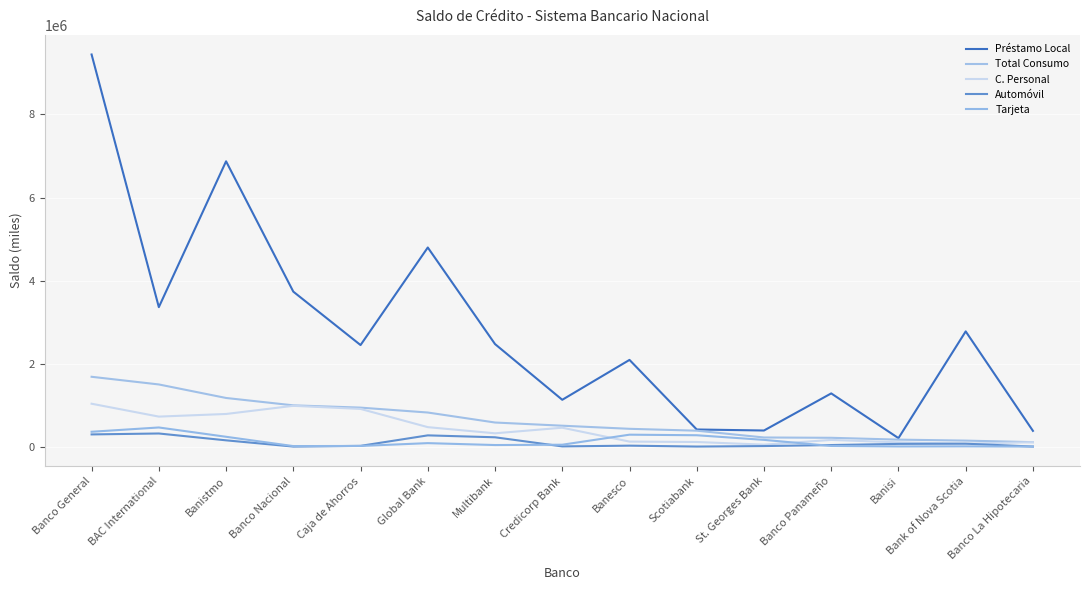

Where does the Total Consumo series first go above 502394?

Banco General